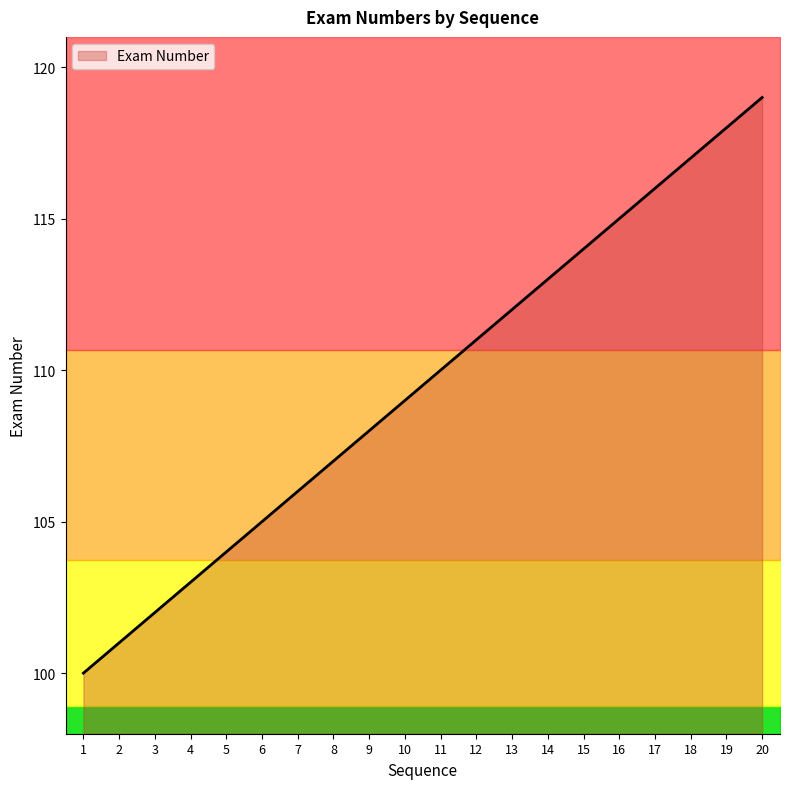

What is the value of the 3rd point from the left?

102